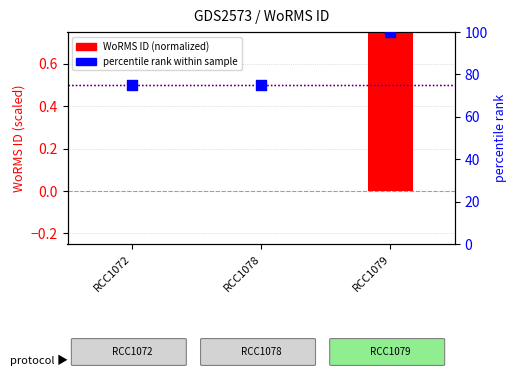

What are all the series names shown in the legend?

WoRMS ID (normalized), percentile rank